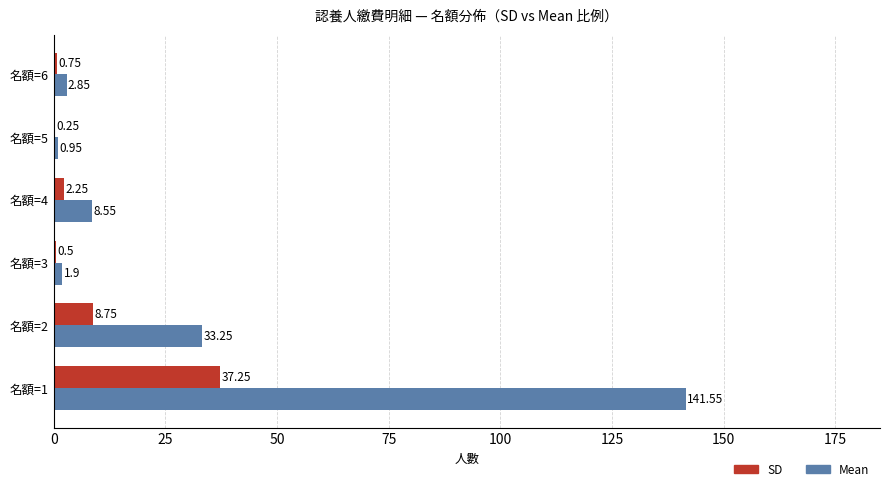

What is the sum of the SD values at 名額=4 and 名額=1?

39.5